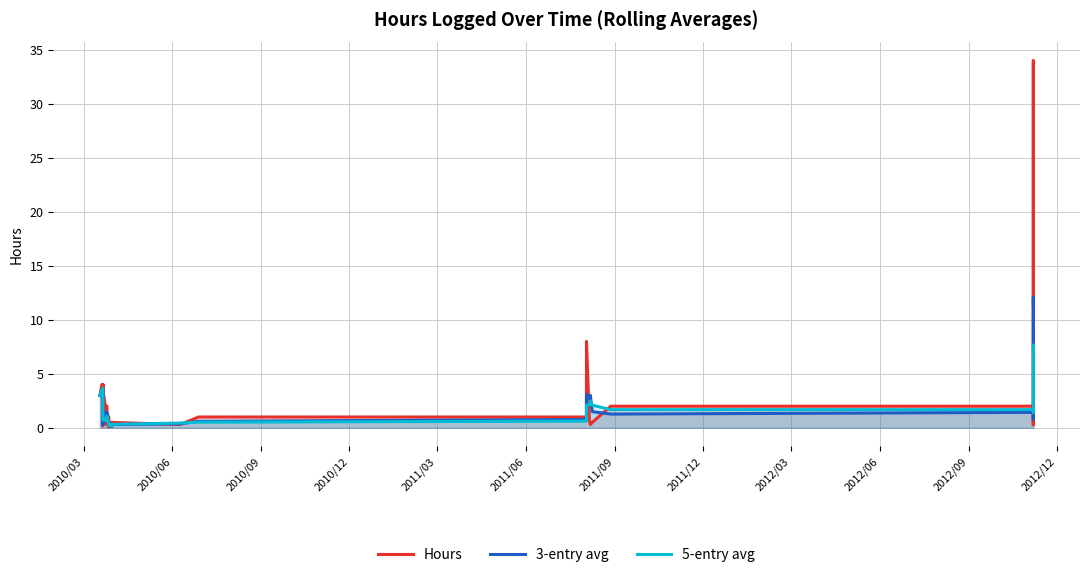

The value of 5-entry avg at 2010/06 is 2.1. True or false?

False